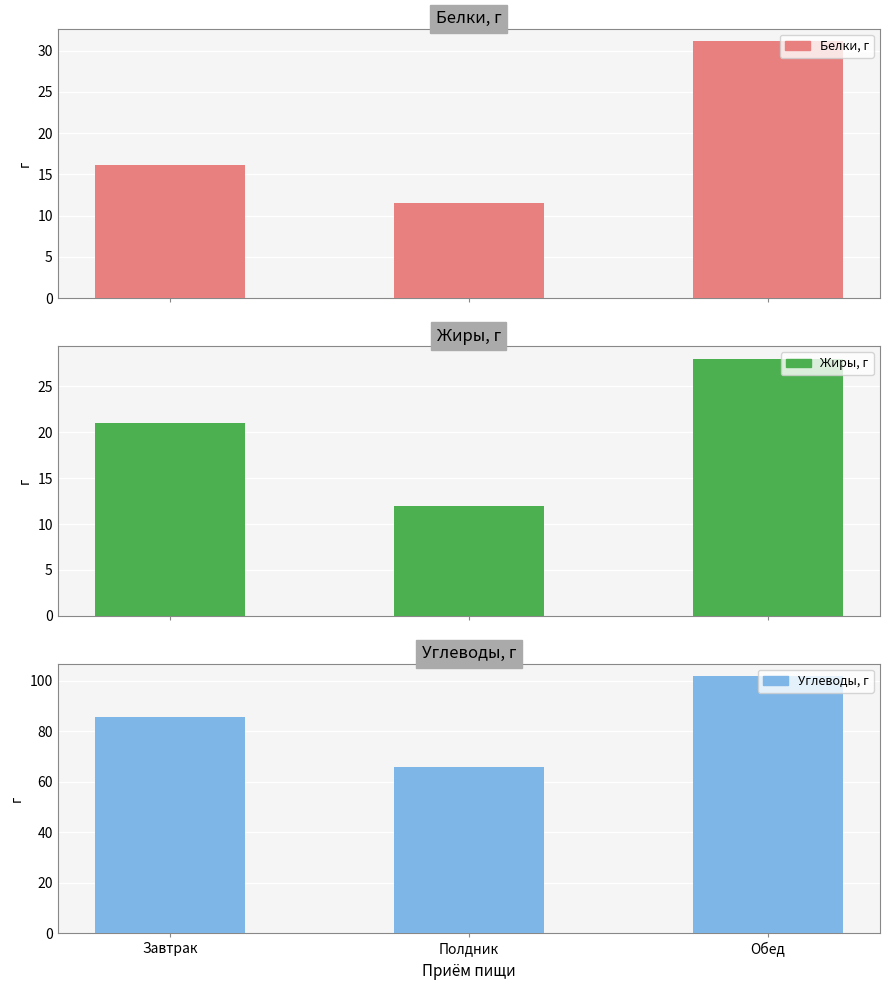

What is the total value across all series at Обед?

160.7